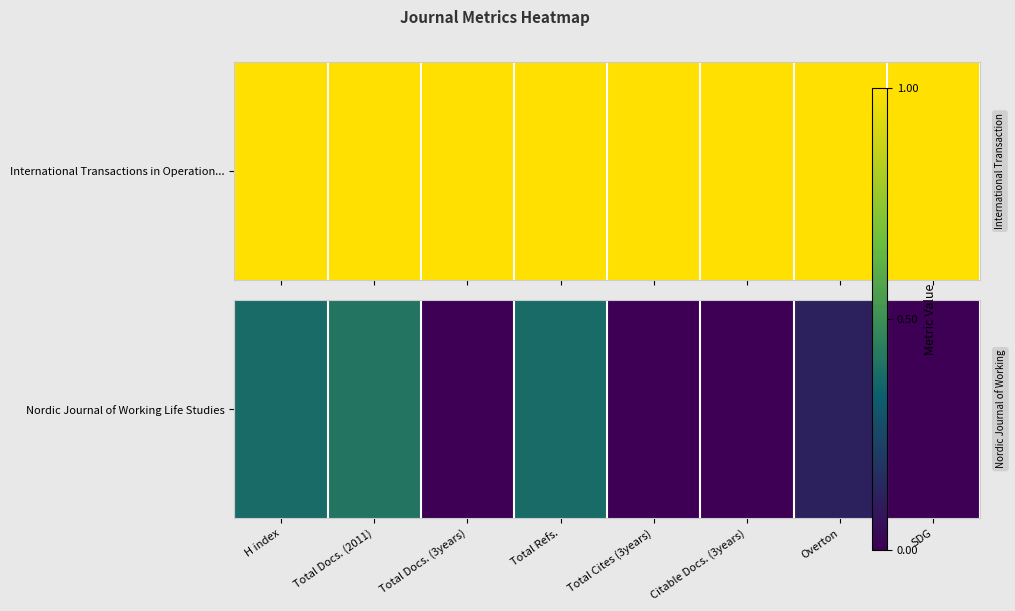

List the labels in order of value, smallest first.

Total Docs. (3years), Total Cites (3years), Citable Docs. (3years), SDG, Overton, Total Refs., H index, Total Docs. (2011)